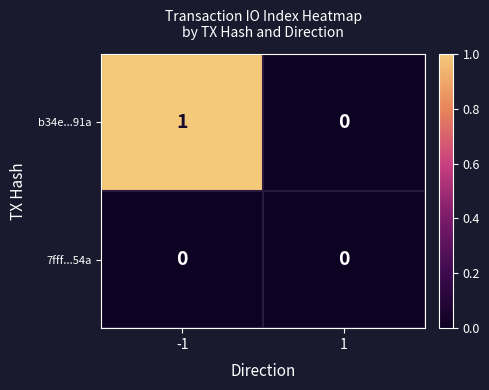

What is the maximum value shown in the chart?

1